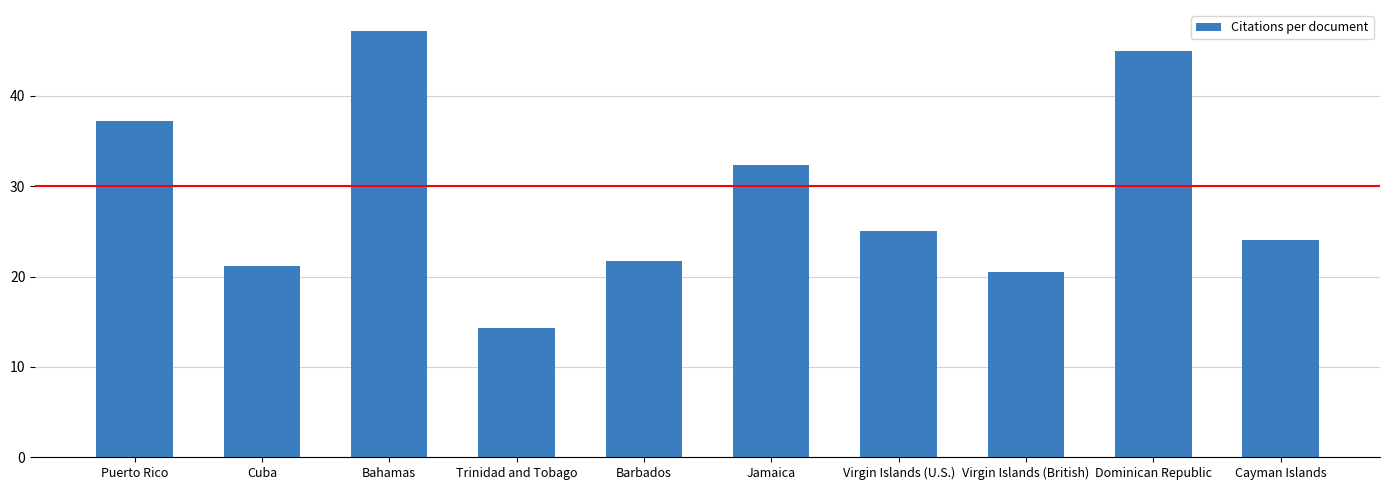

What is the change in value from Trinidad and Tobago to Jamaica?

+18.1